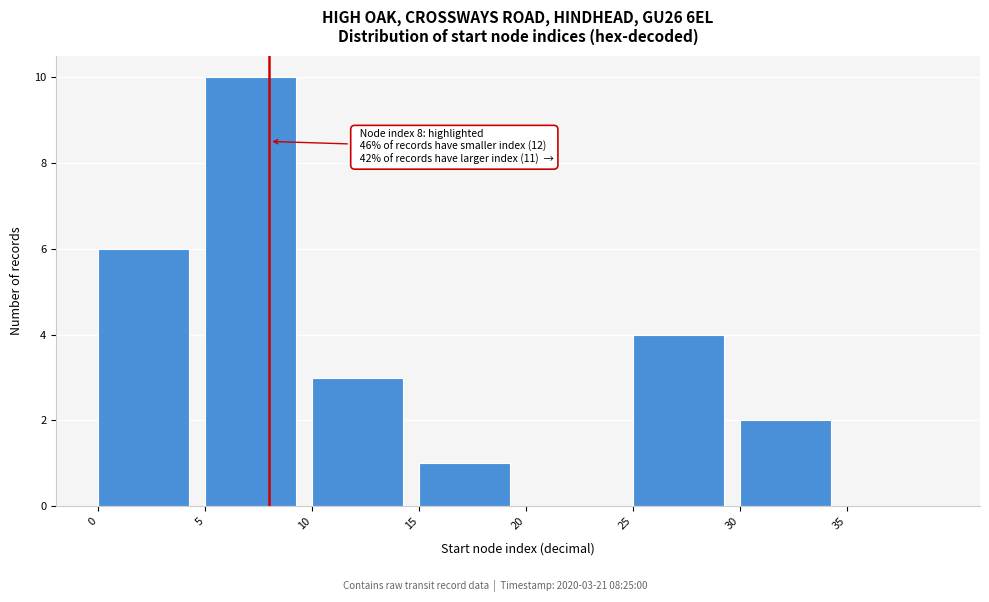

Over which range of the x-axis is the bar tallest?

5 to 10